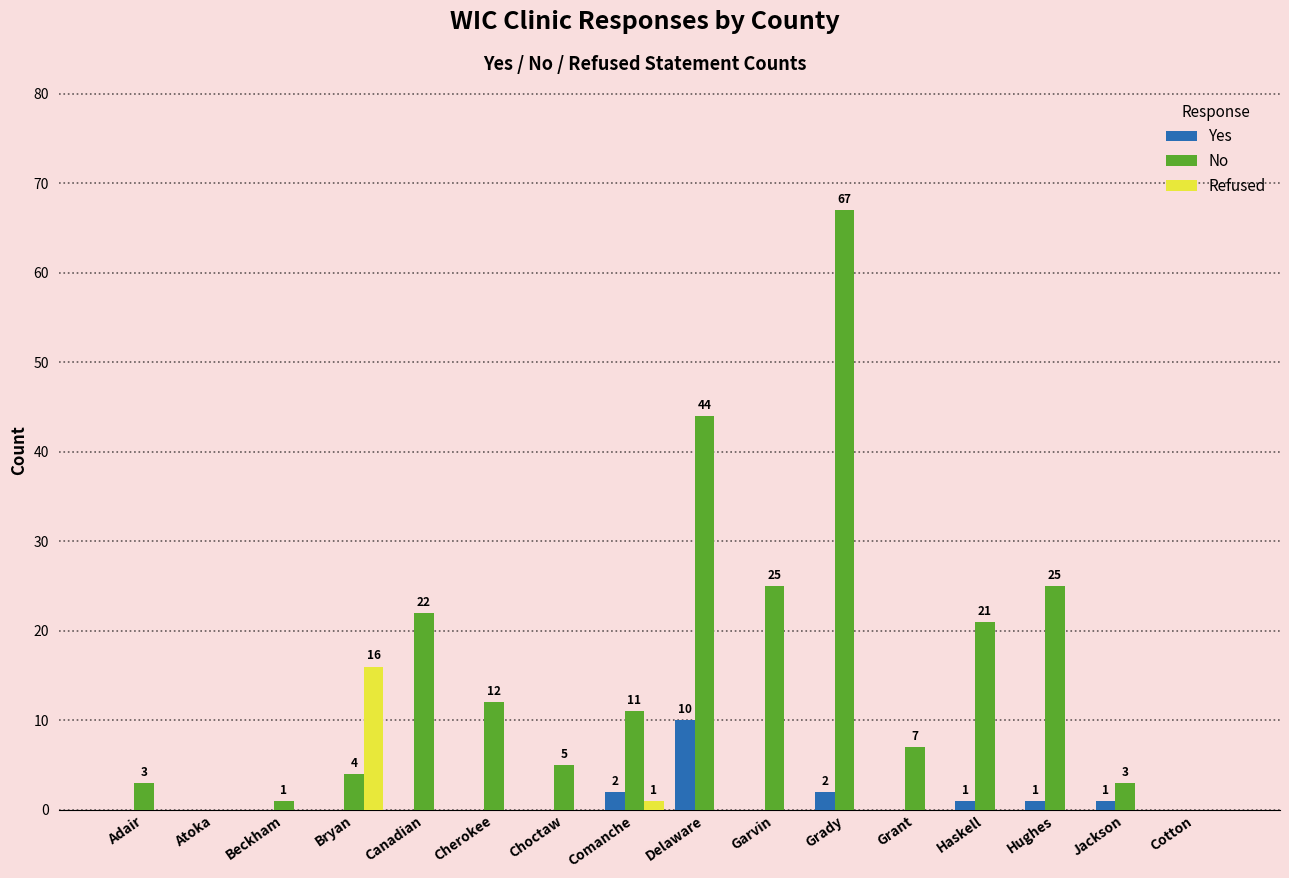

Reading left to right, what are all the values shown in this chart?

Yes: Adair=0	Atoka=0	Beckham=0	Bryan=0	Canadian=0	Cherokee=0	Choctaw=0	Comanche=2	Delaware=10	Garvin=0	Grady=2	Grant=0	Haskell=1	Hughes=1	Jackson=1	Cotton=0
No: Adair=3	Atoka=0	Beckham=1	Bryan=4	Canadian=22	Cherokee=12	Choctaw=5	Comanche=11	Delaware=44	Garvin=25	Grady=67	Grant=7	Haskell=21	Hughes=25	Jackson=3	Cotton=0
Refused: Adair=0	Atoka=0	Beckham=0	Bryan=16	Canadian=0	Cherokee=0	Choctaw=0	Comanche=1	Delaware=0	Garvin=0	Grady=0	Grant=0	Haskell=0	Hughes=0	Jackson=0	Cotton=0